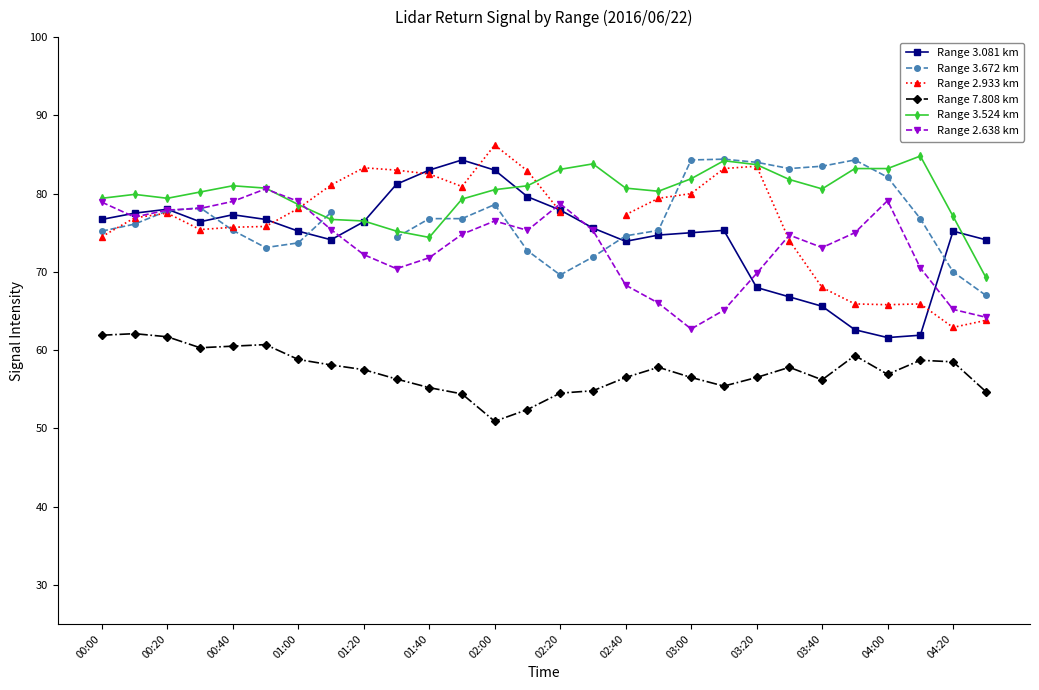

Is it true that Range 3.524 km equals 83.1 at 02:20?

True